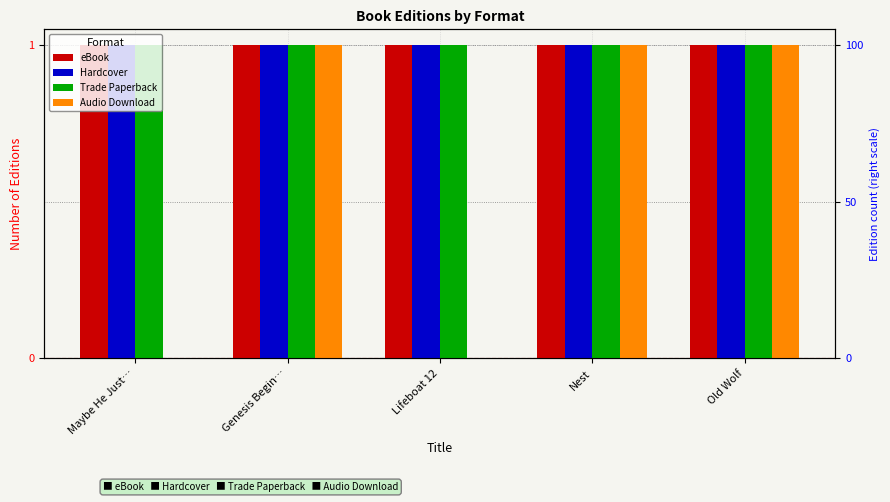

What is the sum of all Hardcover values?

5